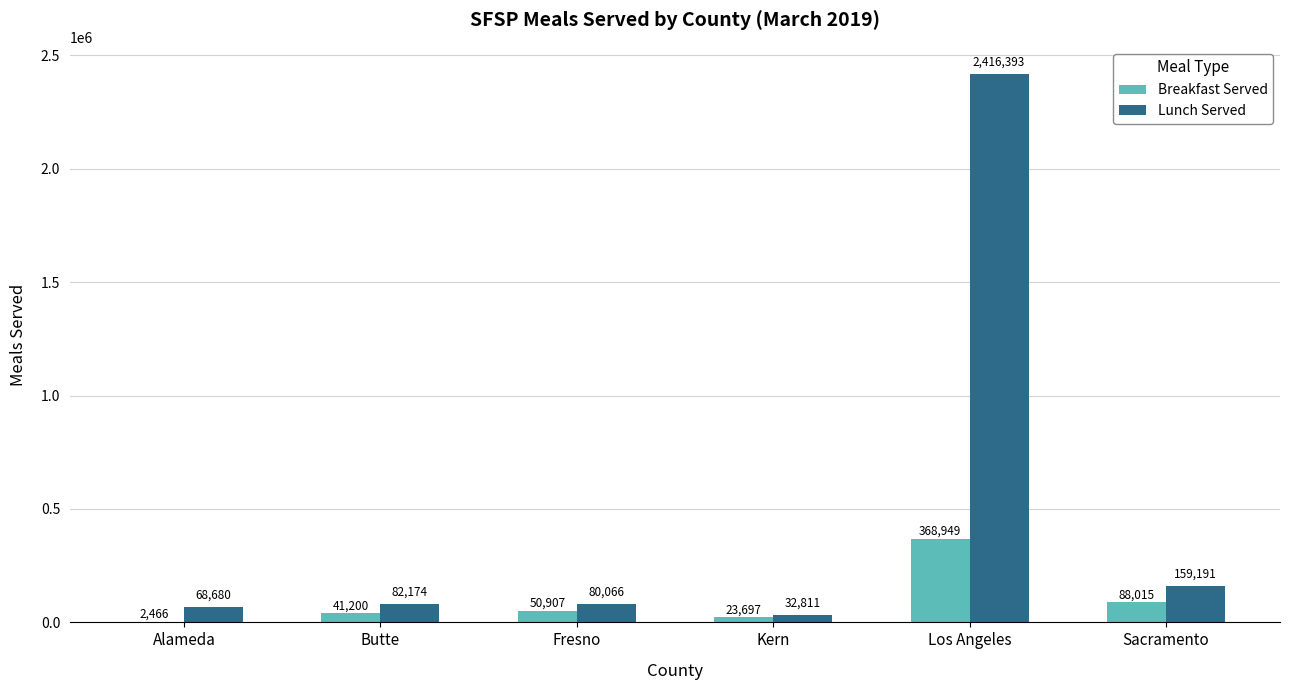

What are all the series names shown in the legend?

Breakfast Served, Lunch Served